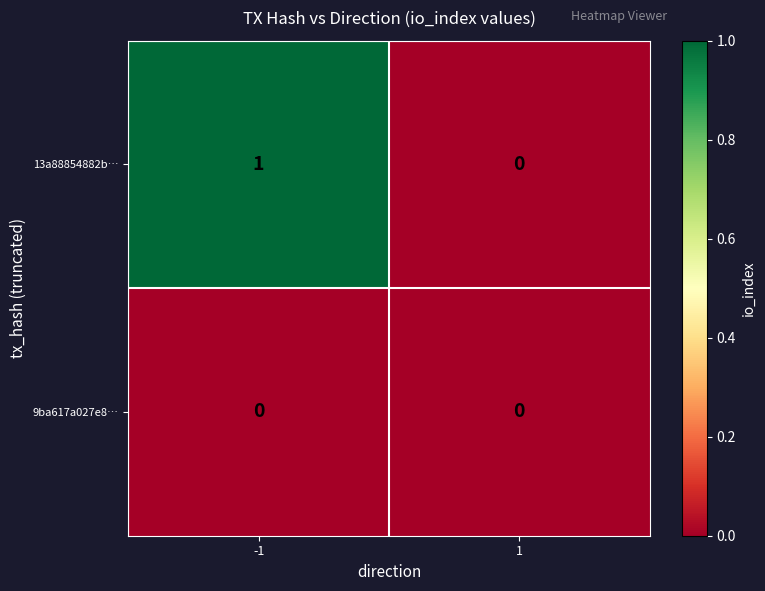

What is the greatest value displayed?

1